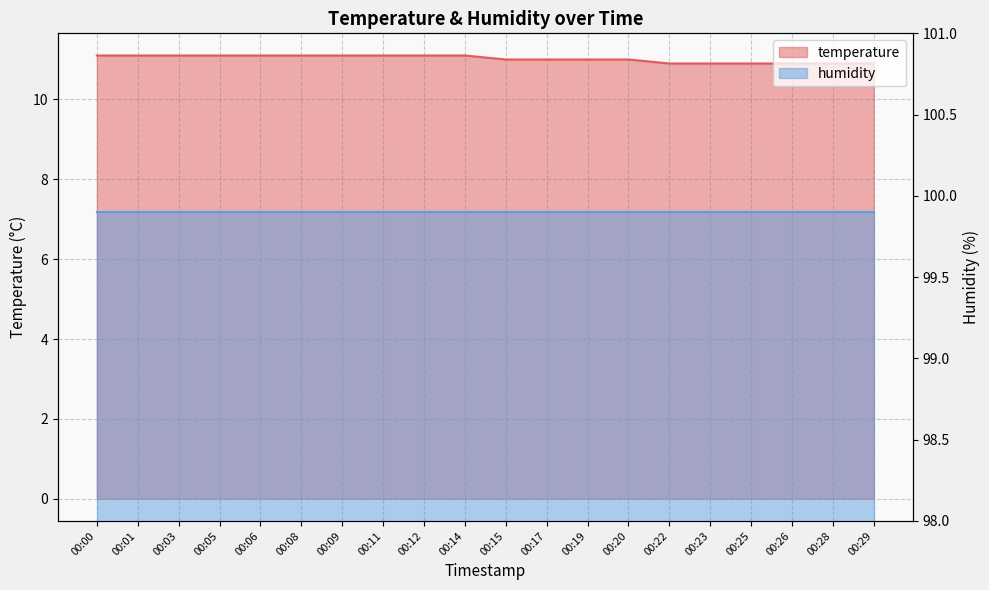

What is the difference between the values at 00:17 and 00:28?

0.1